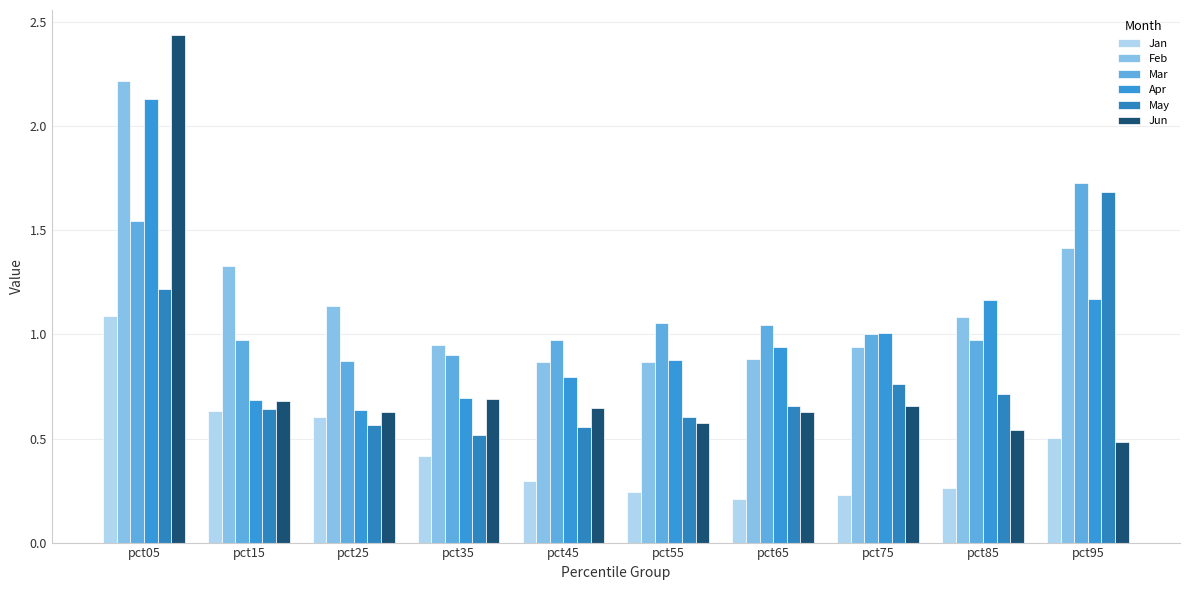

Reading left to right, transcribe all the data shown in this chart.

Jan: pct05=1.1	pct15=0.6	pct25=0.6	pct35=0.4	pct45=0.3	pct55=0.2	pct65=0.2	pct75=0.2	pct85=0.3	pct95=0.5
Feb: pct05=2.2	pct15=1.3	pct25=1.1	pct35=0.9	pct45=0.9	pct55=0.9	pct65=0.9	pct75=0.9	pct85=1.1	pct95=1.4
Mar: pct05=1.5	pct15=1.0	pct25=0.9	pct35=0.9	pct45=1.0	pct55=1.1	pct65=1.0	pct75=1.0	pct85=1.0	pct95=1.7
Apr: pct05=2.1	pct15=0.7	pct25=0.6	pct35=0.7	pct45=0.8	pct55=0.9	pct65=0.9	pct75=1.0	pct85=1.2	pct95=1.2
May: pct05=1.2	pct15=0.6	pct25=0.6	pct35=0.5	pct45=0.6	pct55=0.6	pct65=0.7	pct75=0.8	pct85=0.7	pct95=1.7
Jun: pct05=2.4	pct15=0.7	pct25=0.6	pct35=0.7	pct45=0.6	pct55=0.6	pct65=0.6	pct75=0.7	pct85=0.5	pct95=0.5